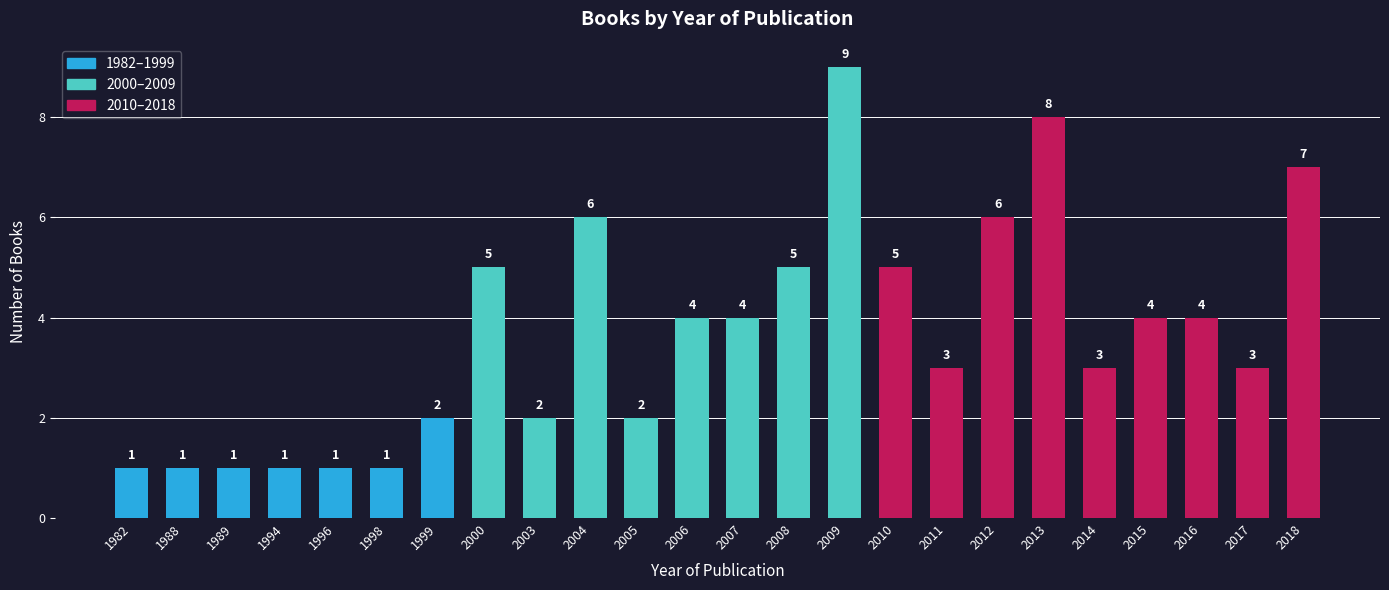

Does the chart contain stacked bars?

No